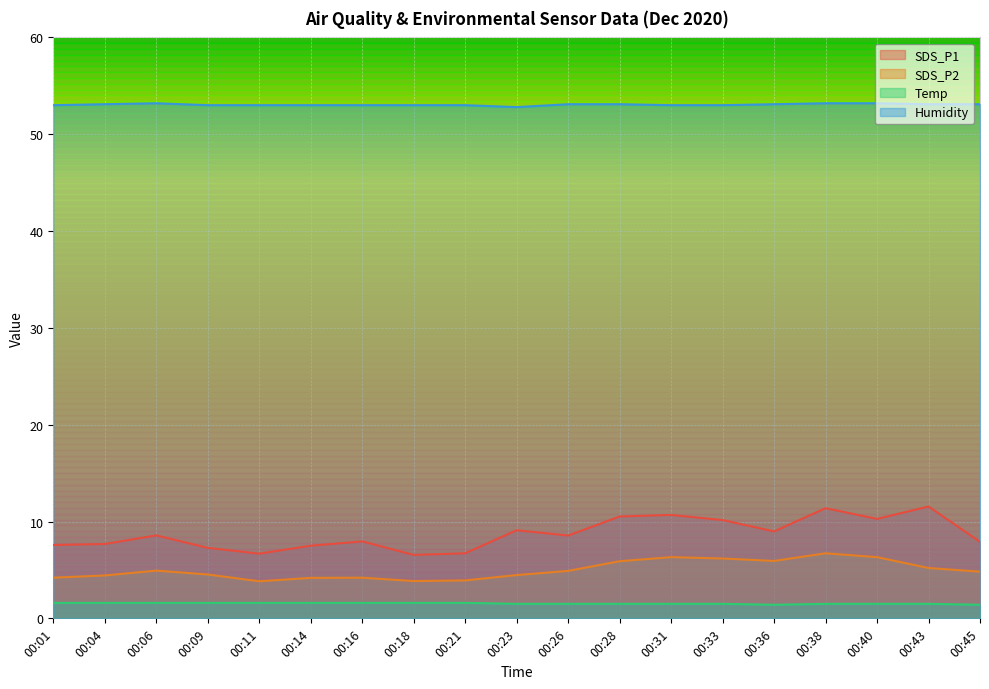

Which category has the highest value in the Temp series?

00:01